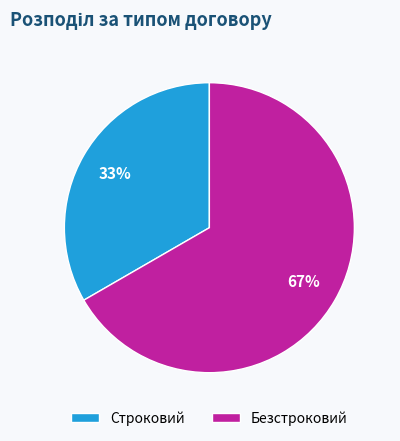

Is it true that Строковий is 21% of the pie?

False